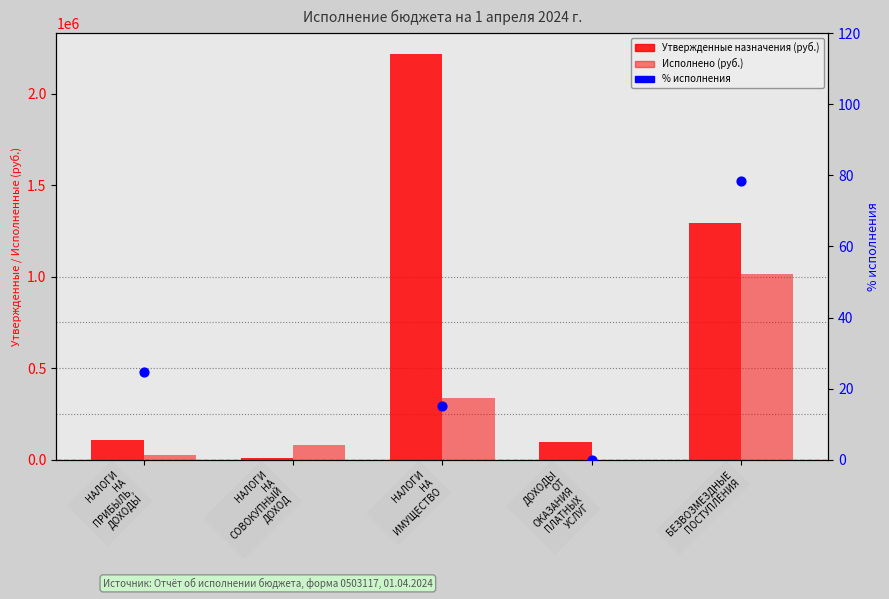

What are all the series names shown in the legend?

Утвержденные назначения, Исполнено, % исполнения